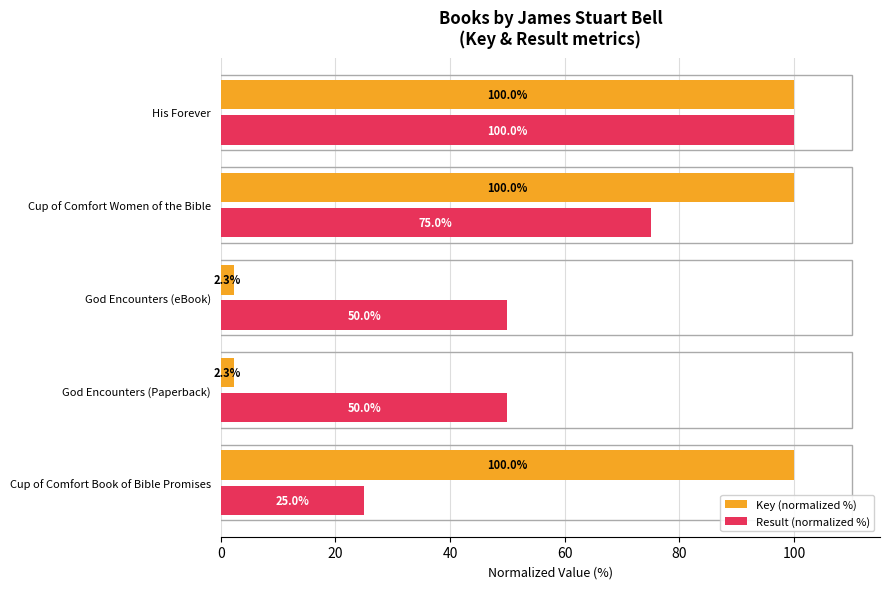

Rank the series by their average value, from lowest to highest.

Result (normalized %), Key (normalized %)